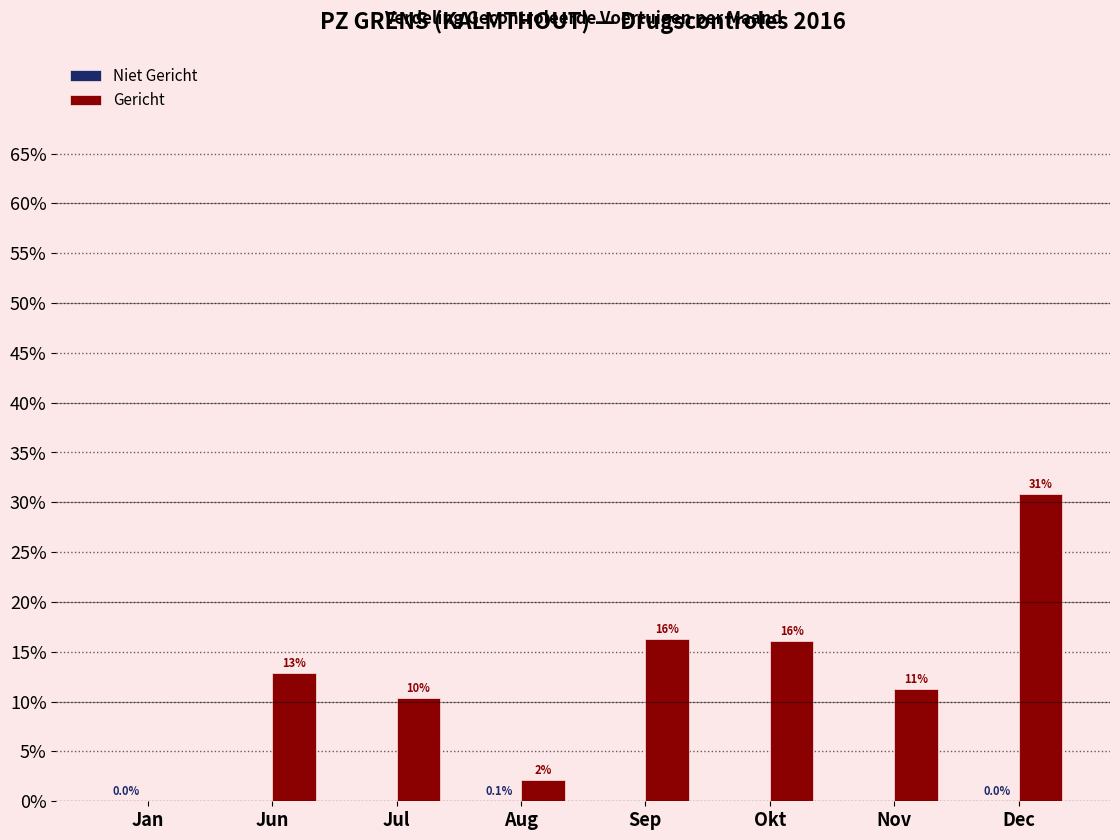

Which series has the largest total across all categories?

Gericht